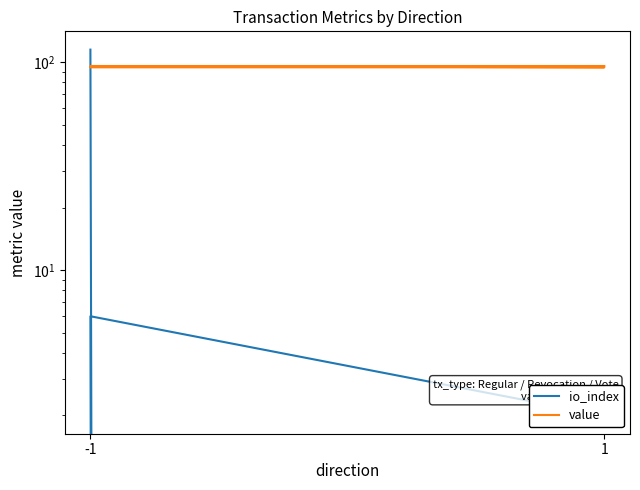

How many positive values does the io_index series have?

3